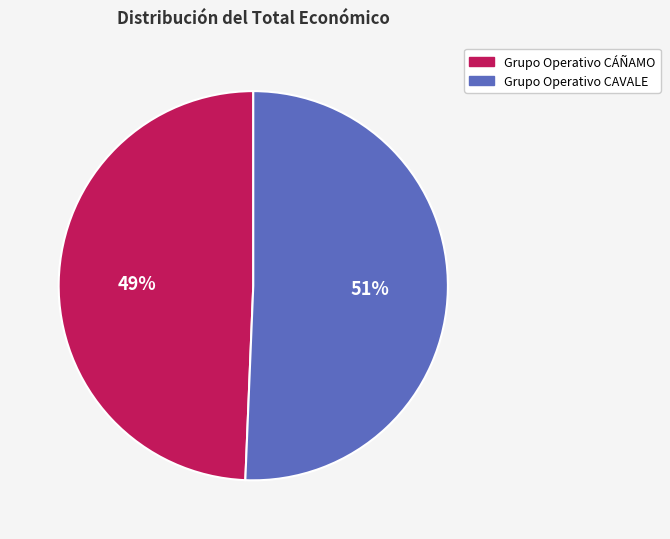

Does any single category account for the majority?

Yes